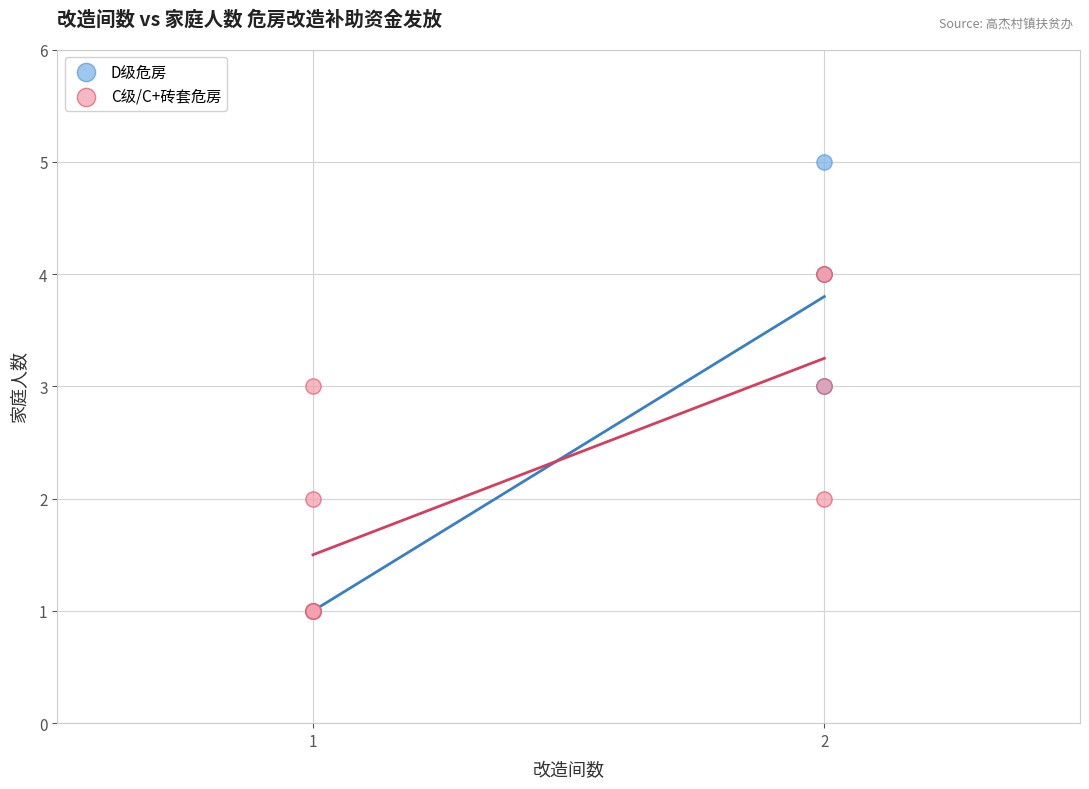

What are all the series names shown in the legend?

D级危房, C级/C+砖套危房